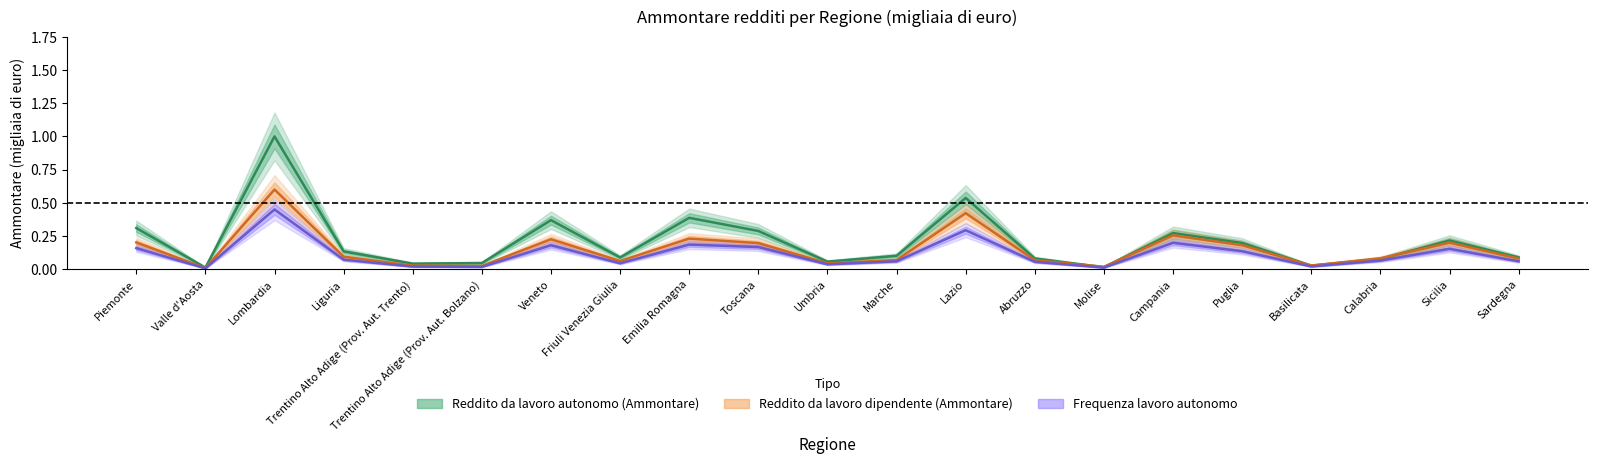

In Reddito da lavoro autonomo (Ammontare), how many points are lower than both neighbors (excluding endpoints)?

6